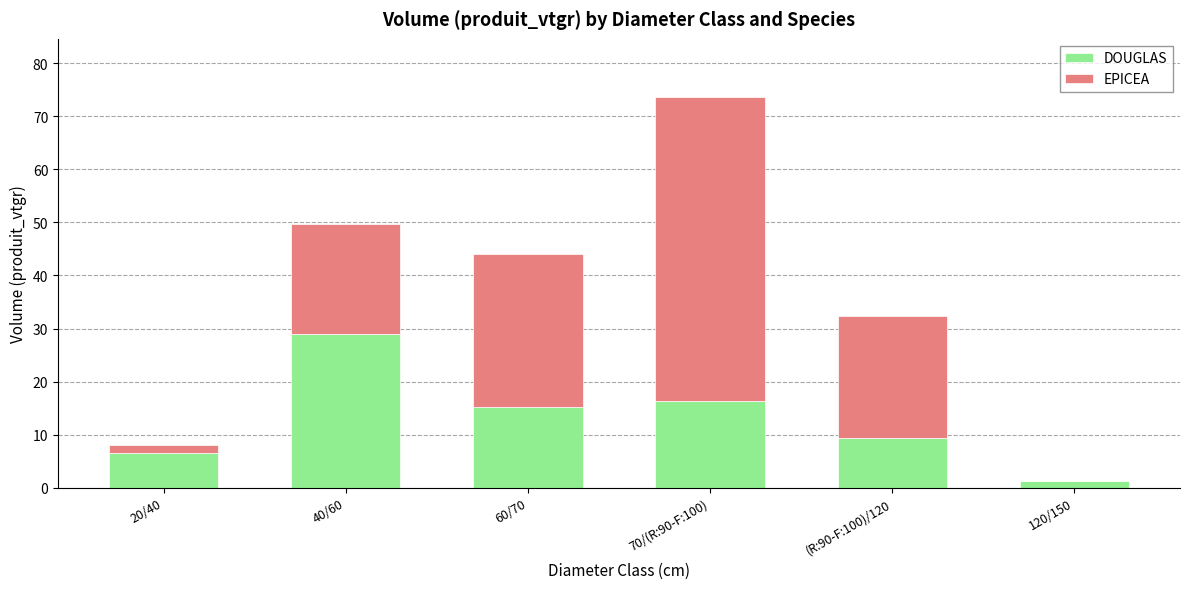

Read the DOUGLAS value at 70/(R:90-F:100).

16.3